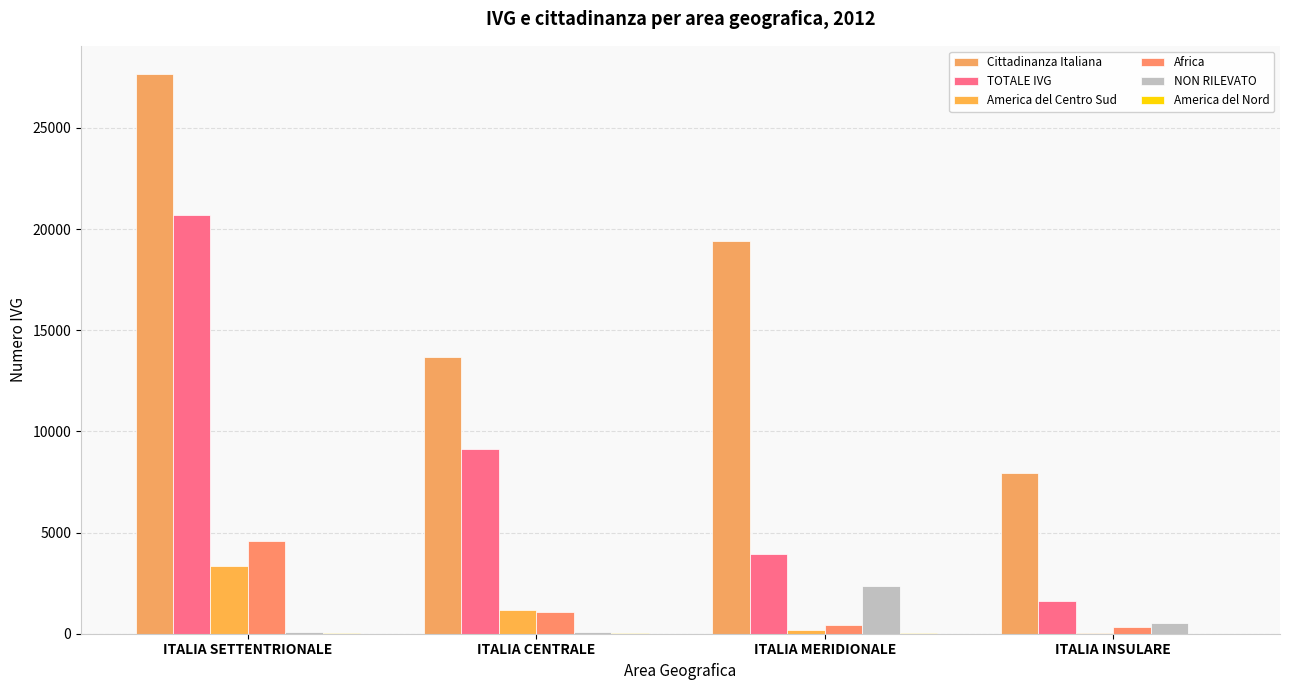

At which label is America del Centro Sud closest to 1703?

ITALIA CENTRALE